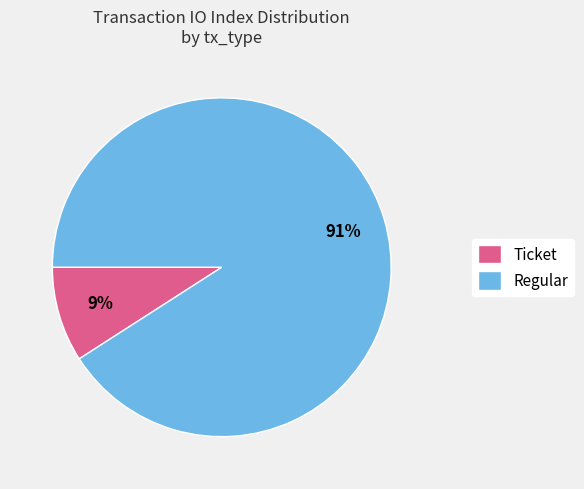

Is it true that Regular is 91% of the pie?

True